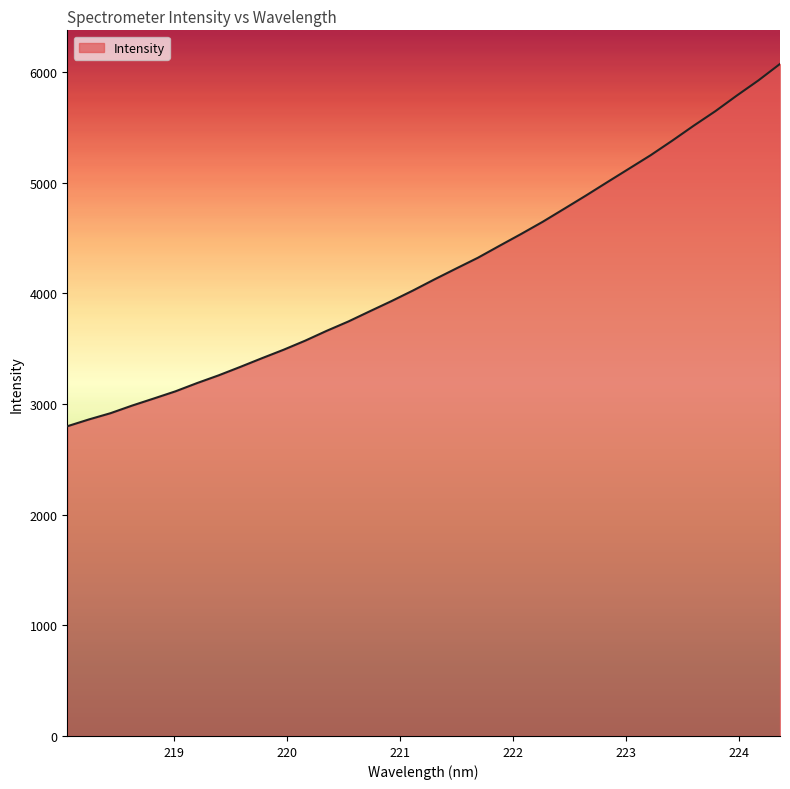

What is the greatest value displayed?

6074.2